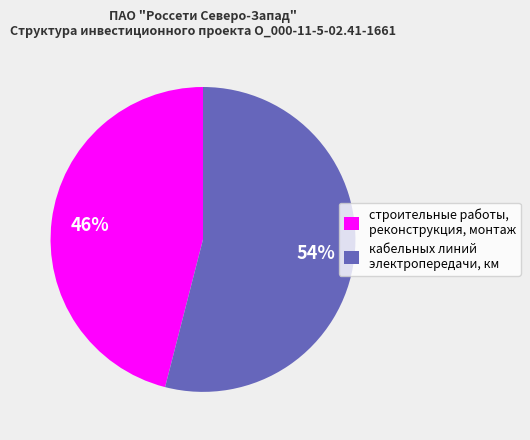

Which slice is the largest?

кабельных линий электропередачи, км